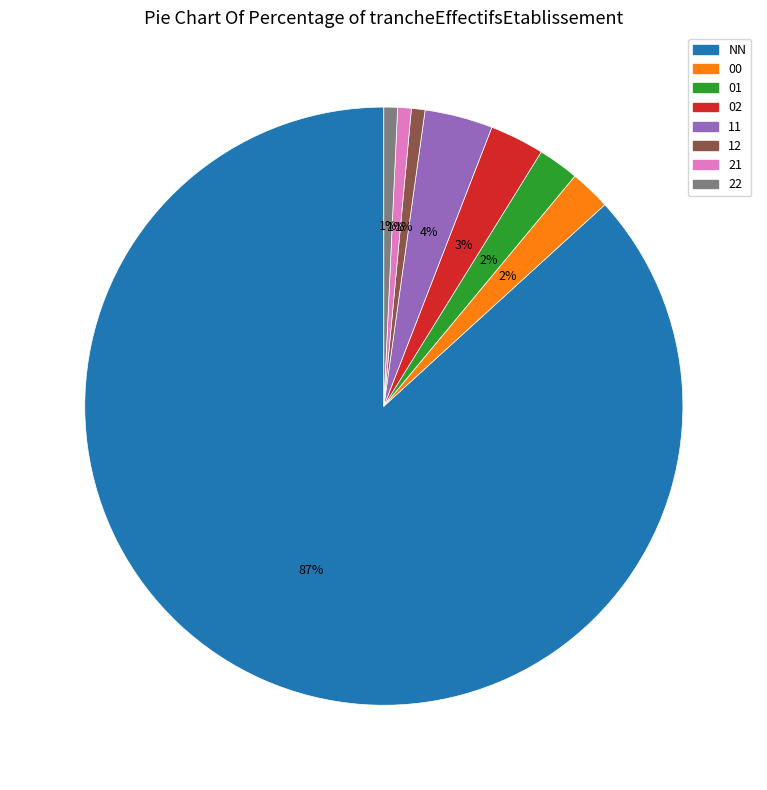

Count the number of slices in the pie.

8